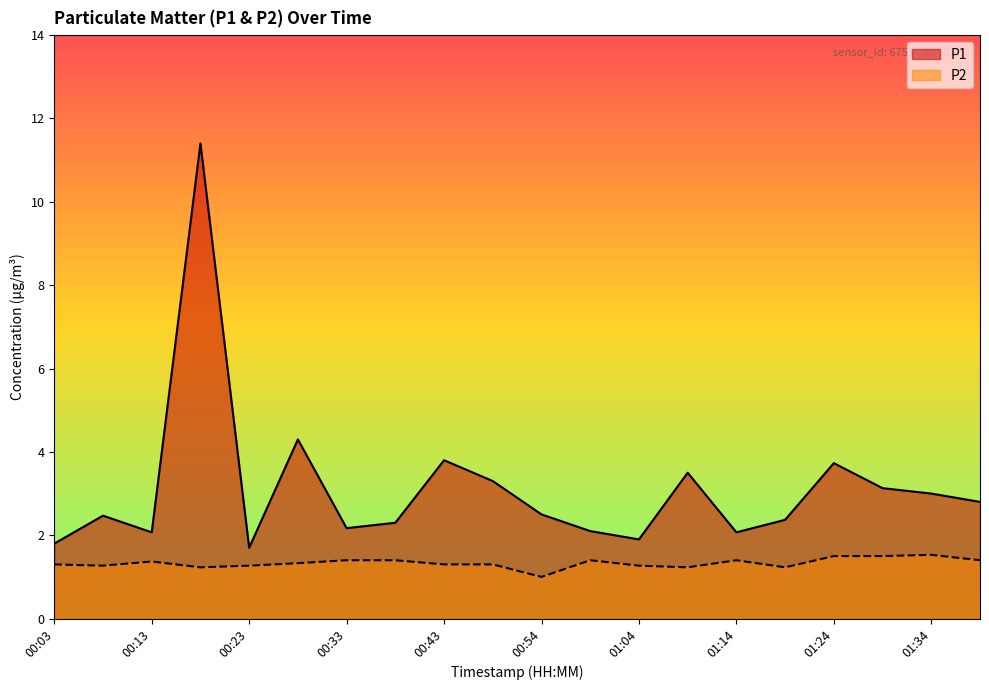

What is the average value of the P1 series?

3.1